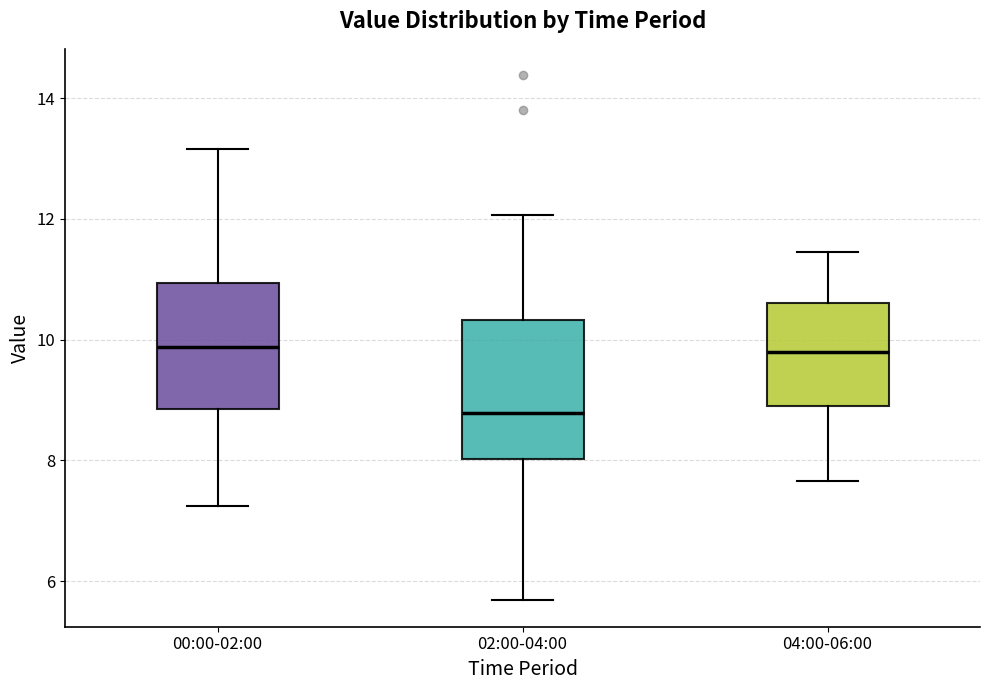

Reading left to right, read every box against the y-axis: the position of its median line, the range the box covers, and the ends of its whiskers. The values are not printed on the chart, so give them approximately, as read against the axis.

00:00-02:00: median 9.8, box 8.8 to 11.0, whiskers 7.2 to 13.2
02:00-04:00: median 8.8, box 8.0 to 10.4, whiskers 5.6 to 12.0
04:00-06:00: median 9.8, box 9.0 to 10.6, whiskers 7.6 to 11.4